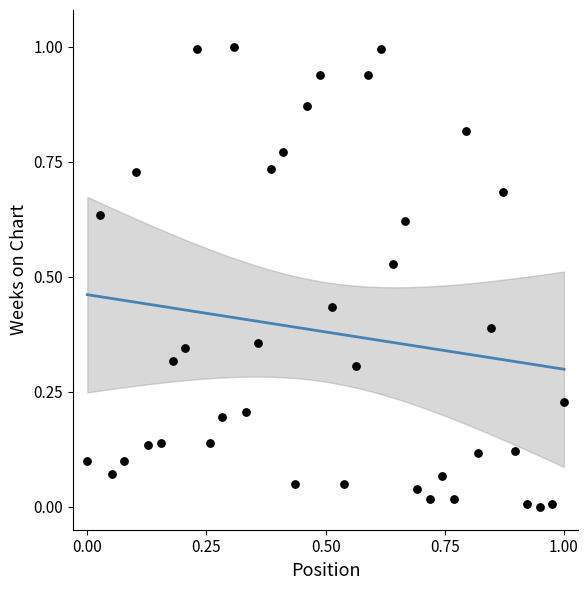

What is the range of Y values (max minus min)?

1.0